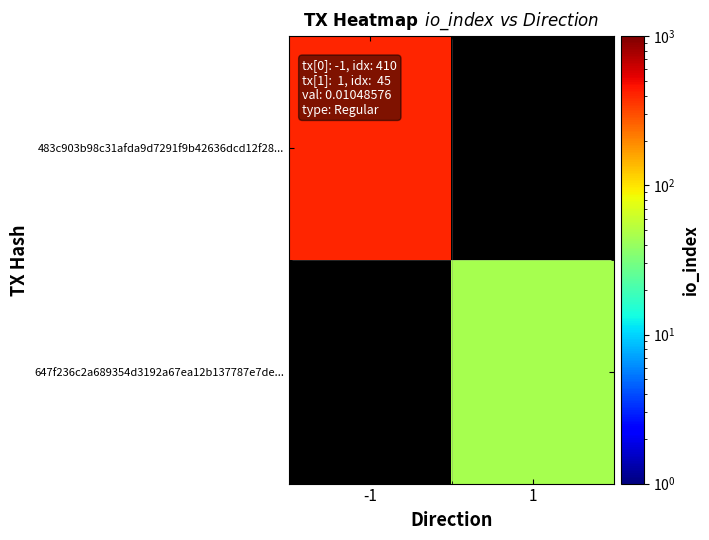

List the series in order of their overall mean, lowest first.

483c903b98c31afda9d7291f9b42636dcd12f28..., 647f236c2a689354d3192a67ea12b137787e7de...